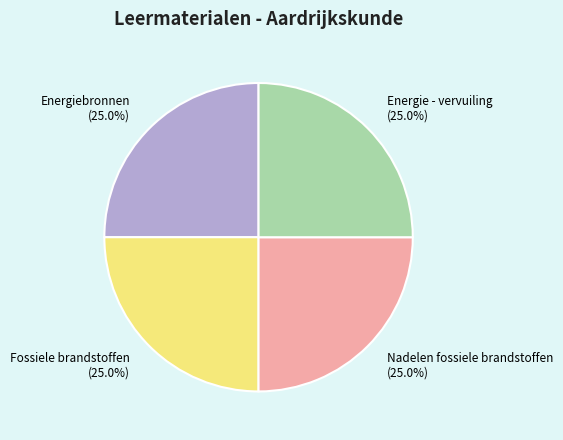

How much of the chart is everything except Energiebronnen (25.0%)?

75.0%